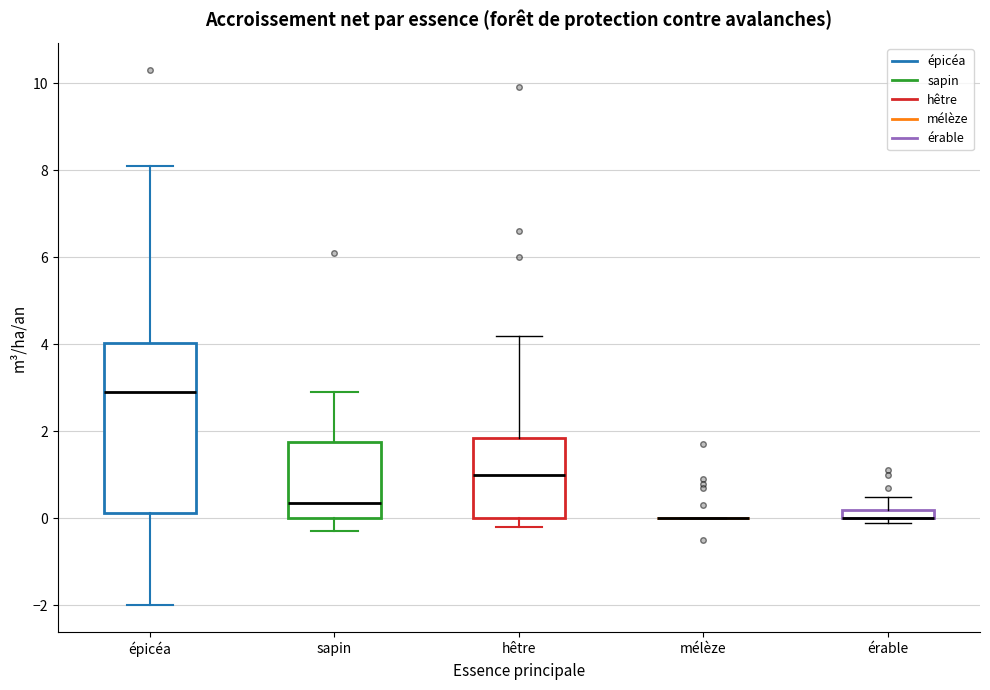

Comparing the boxes themselves (not the whiskers), which one is the tallest?

épicéa